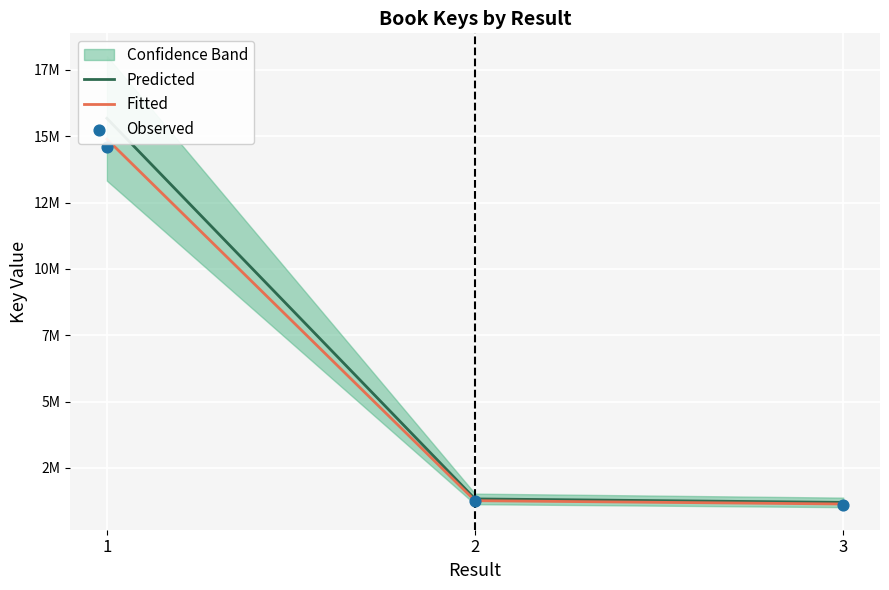

At how many categories does at least one series exceed 9060150?

1